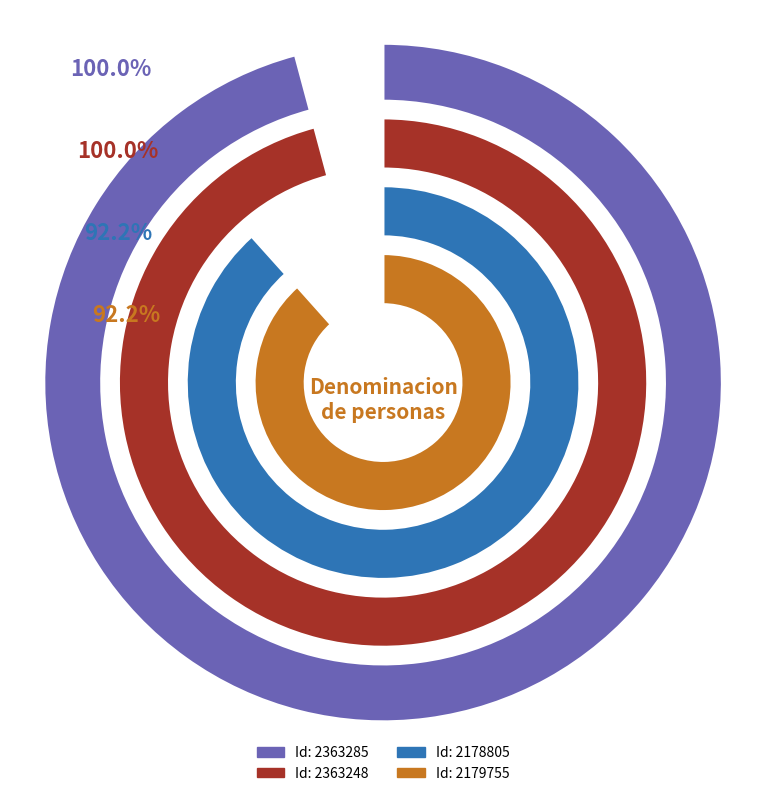

Which slice is the largest?

2363285